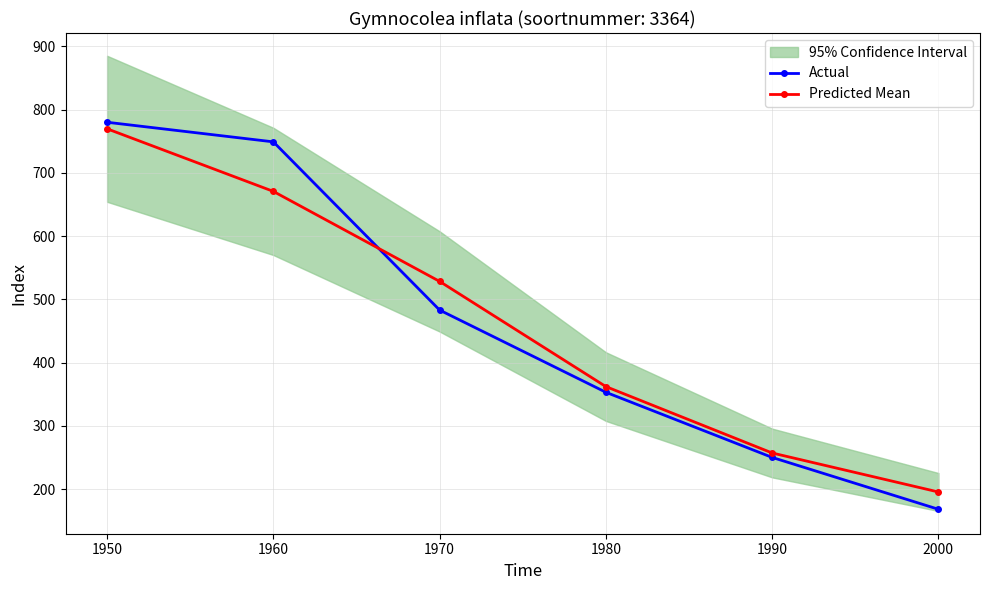

Reading left to right, extract all data points from this chart.

Actual: 780.0	749.0	483.0	353.0	250.0	168.0
Predicted Mean: 769.7	670.7	528.3	362.0	257.0	195.3